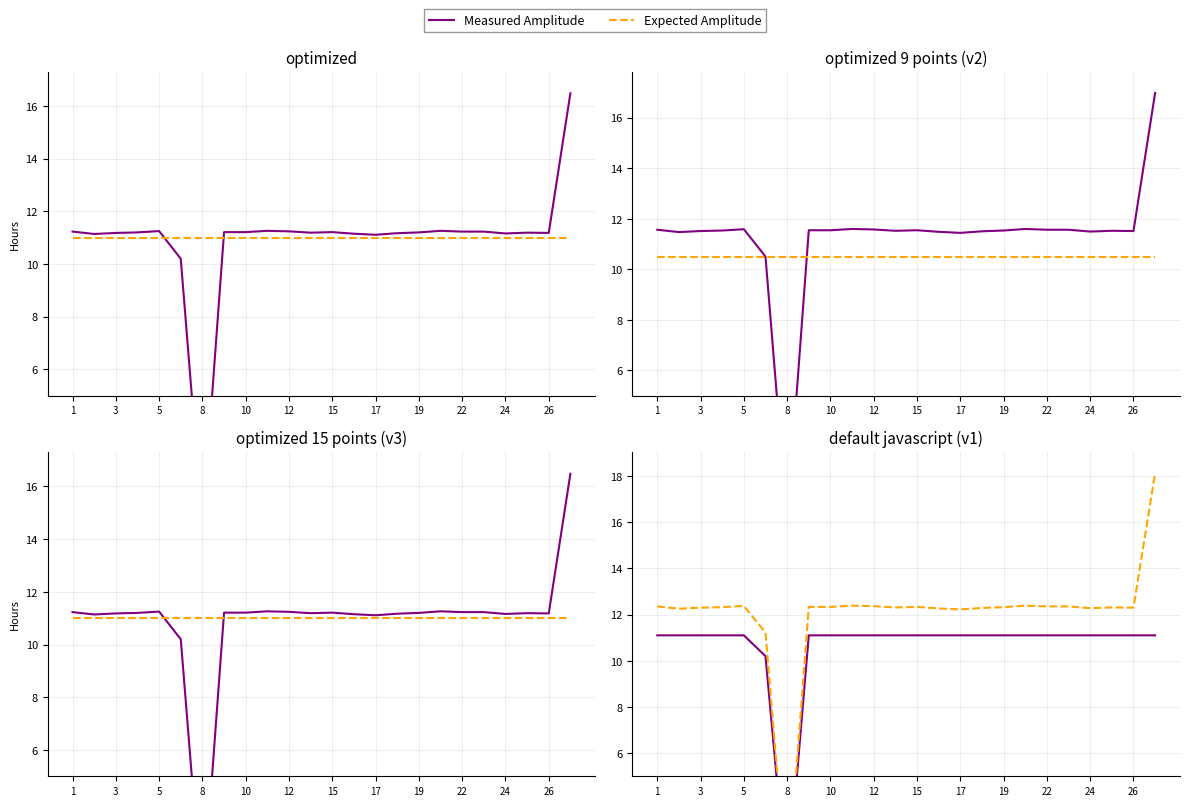

Where is the first local maximum for Expected Amplitude?

5